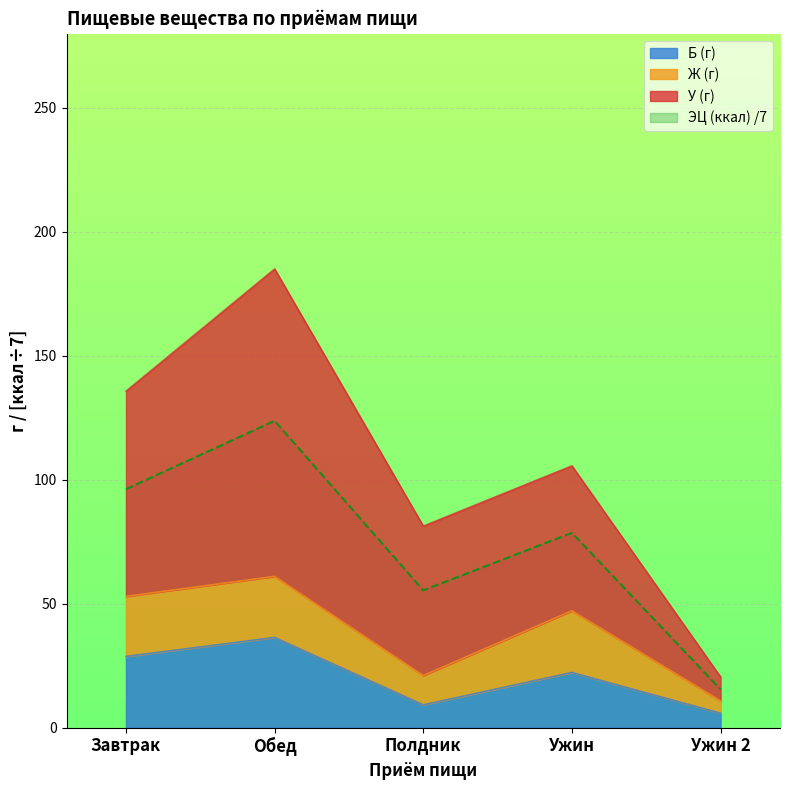

What is the difference between the maximum and second lowest values in the Б (г) series?

27.2